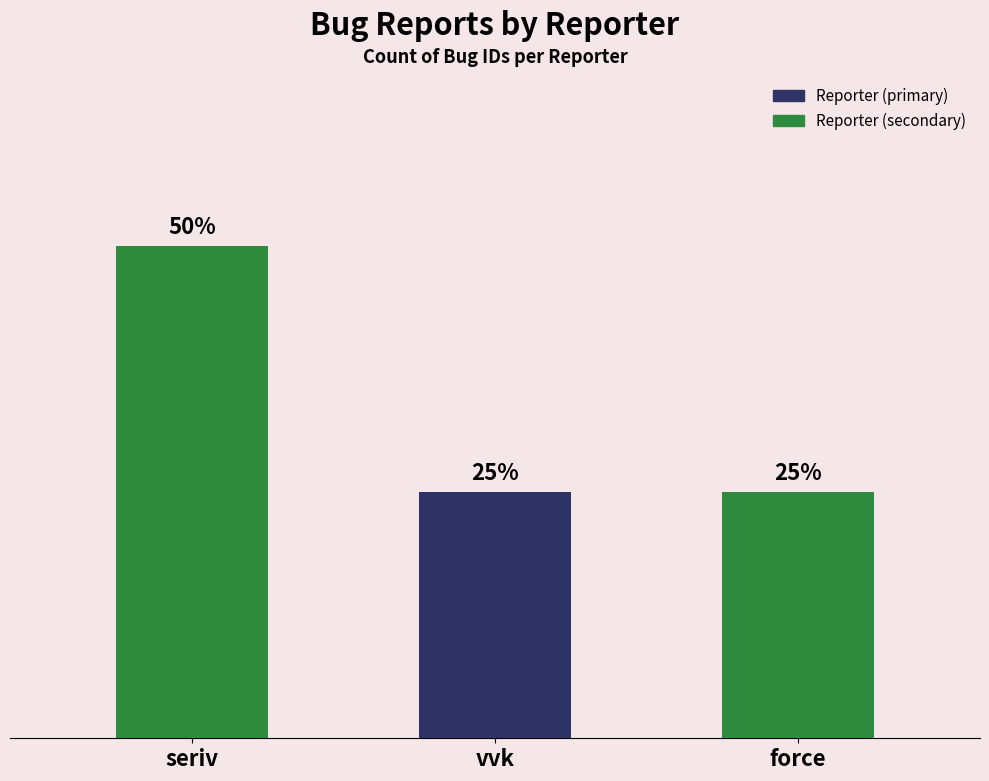

What is the sum of the values at force and vvk?

2